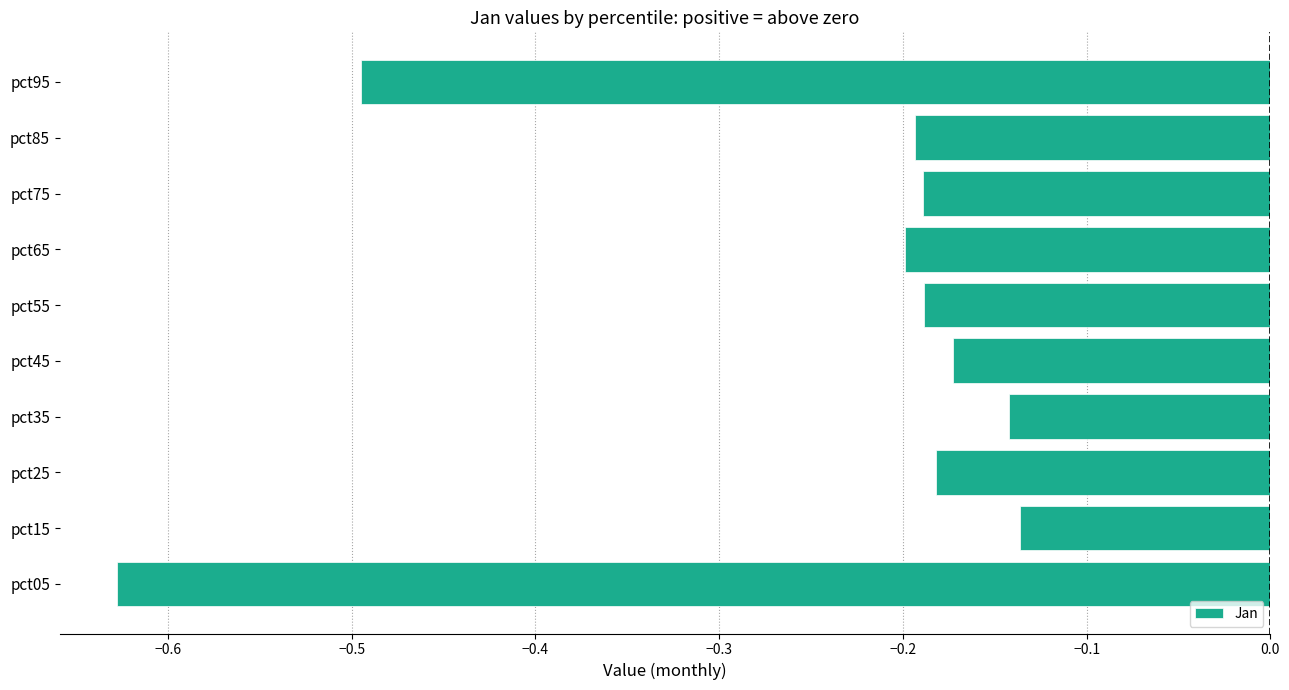

The chart shows a value of -0.0 at pct45. True or false?

False